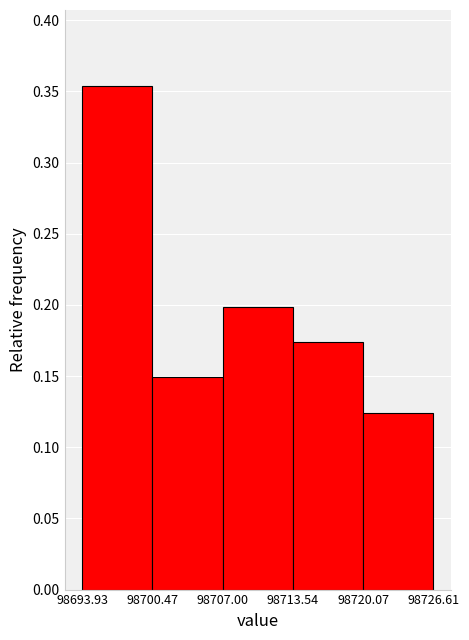

Reading left to right, list every bar in this chart as the range it spans on the x-axis followed by its height. The values are not printed on the chart, so give them approximately, as read against the axis.

98693.93 to 98700.47: 0.355
98700.47 to 98707.00: 0.150
98707.00 to 98713.54: 0.200
98713.54 to 98720.07: 0.175
98720.07 to 98726.61: 0.125